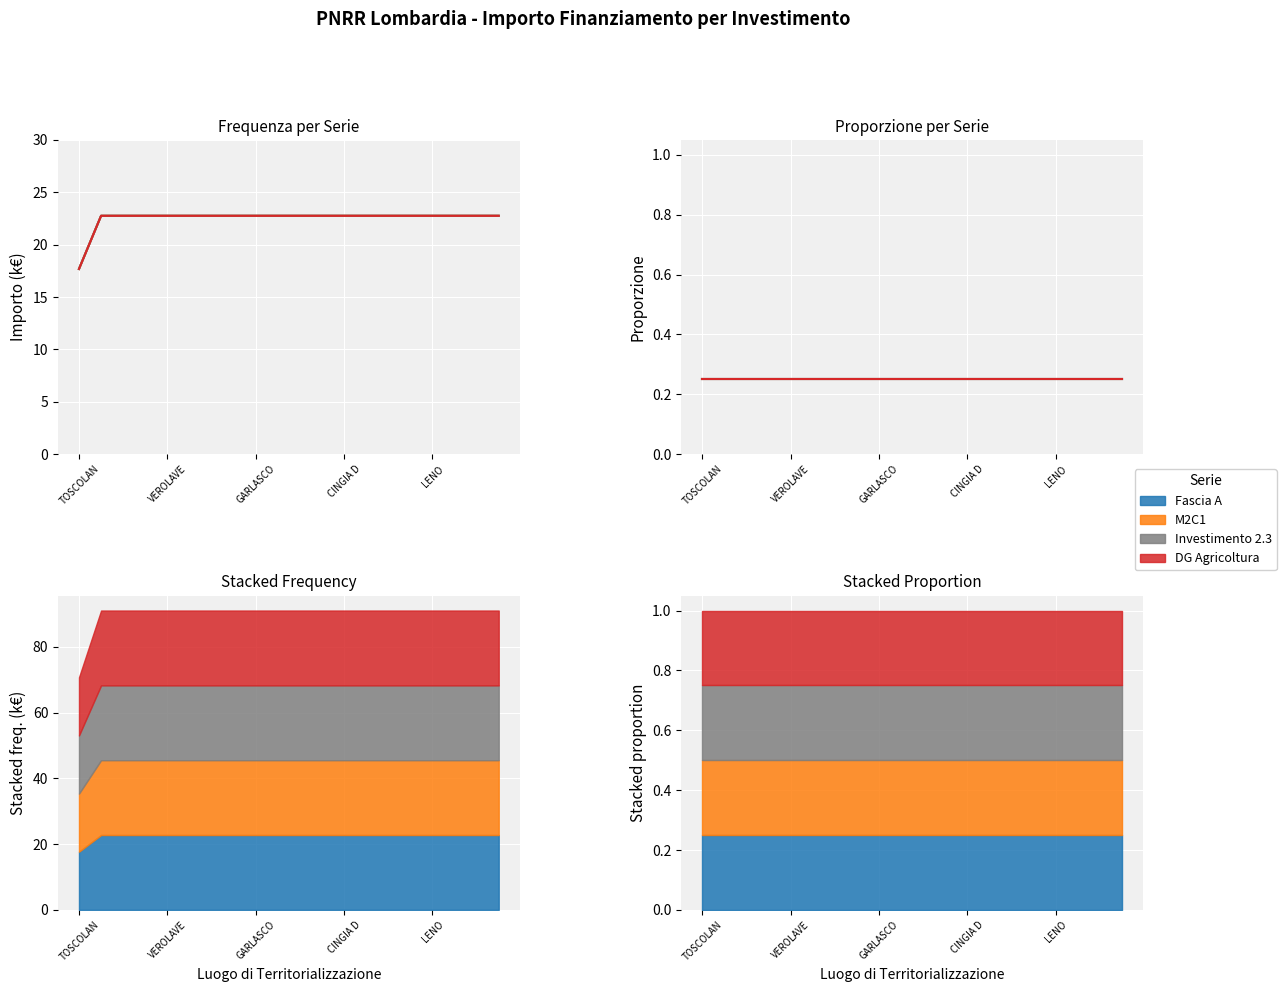

Which series has the largest total across all categories?

Fascia A